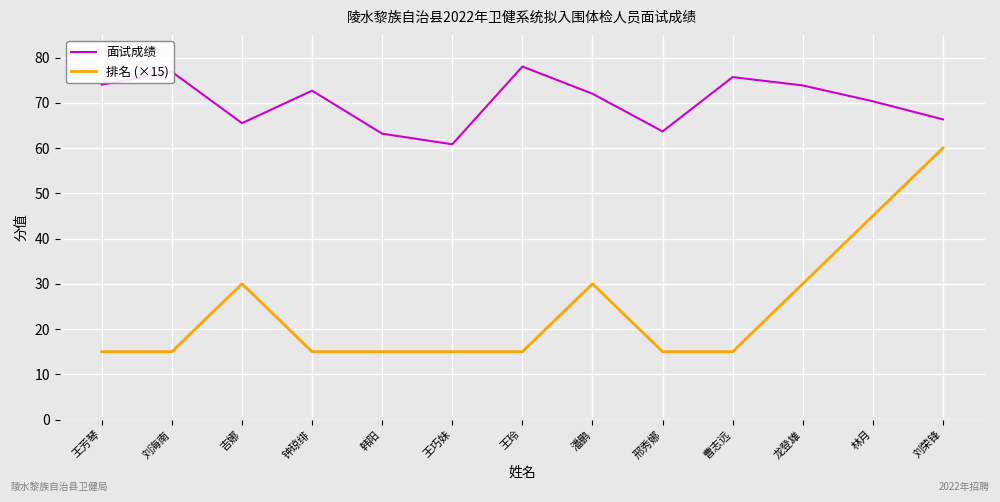

What position from the right is 林月?

2